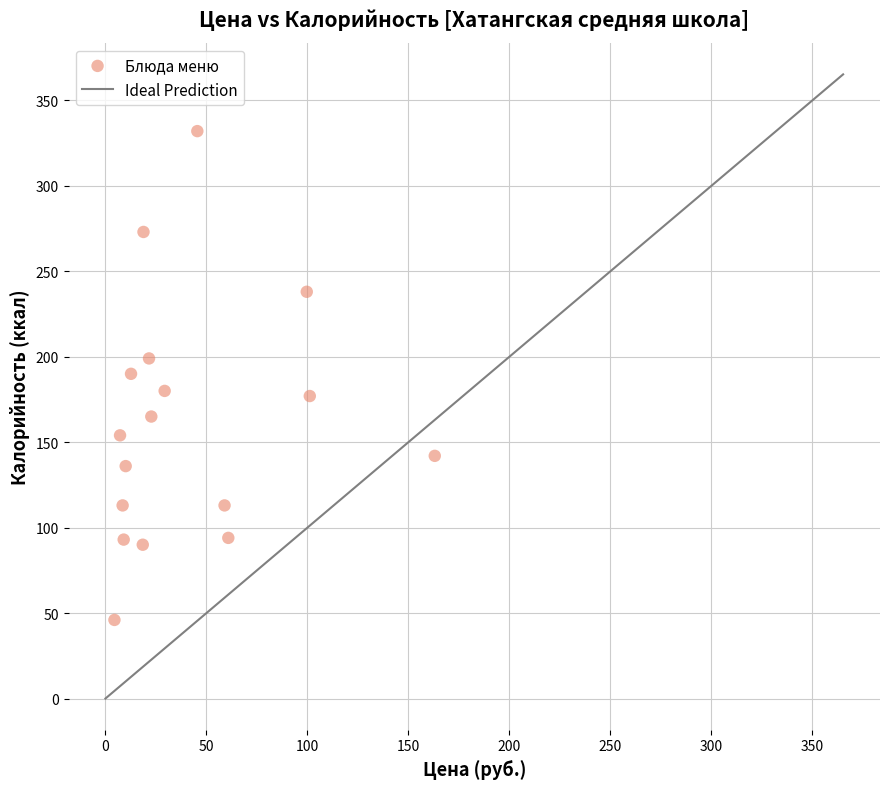

What is the range of Y values (max minus min)?

286